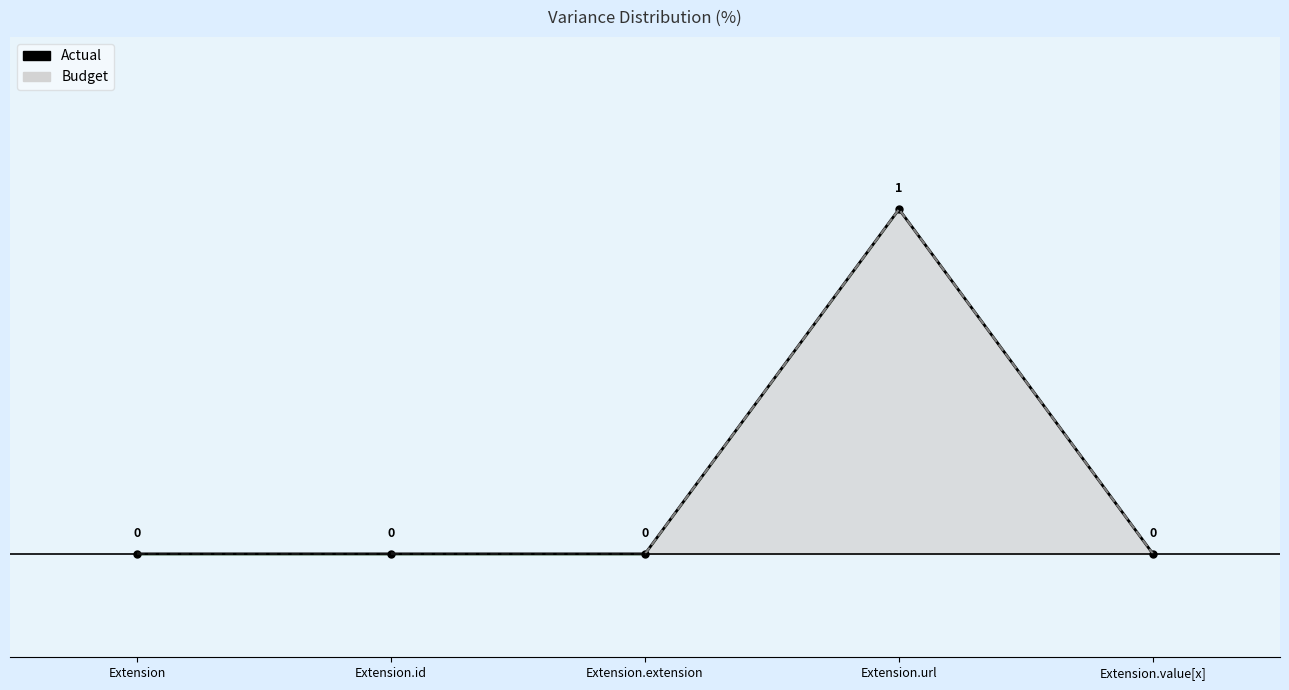

The Actual series shows 0 at Extension.value[x]. True or false?

False